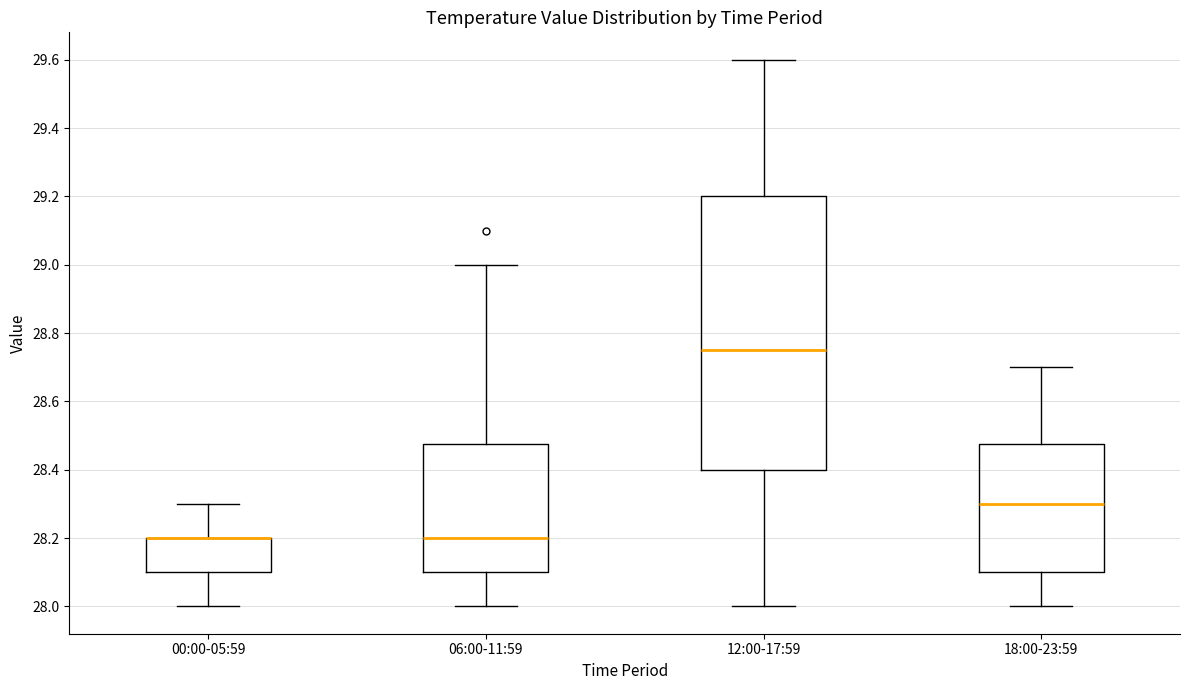

Reading left to right, read every box against the y-axis: the position of its median line, the range the box covers, and the ends of its whiskers. The values are not printed on the chart, so give them approximately, as read against the axis.

00:00-05:59: median 28.20 (drawn on the box's upper edge), box 28.10 to 28.20, whiskers 28.00 to 28.30
06:00-11:59: median 28.20, box 28.10 to 28.48, whiskers 28.00 to 29.00
12:00-17:59: median 28.76, box 28.40 to 29.20, whiskers 28.00 to 29.60
18:00-23:59: median 28.30, box 28.10 to 28.48, whiskers 28.00 to 28.70